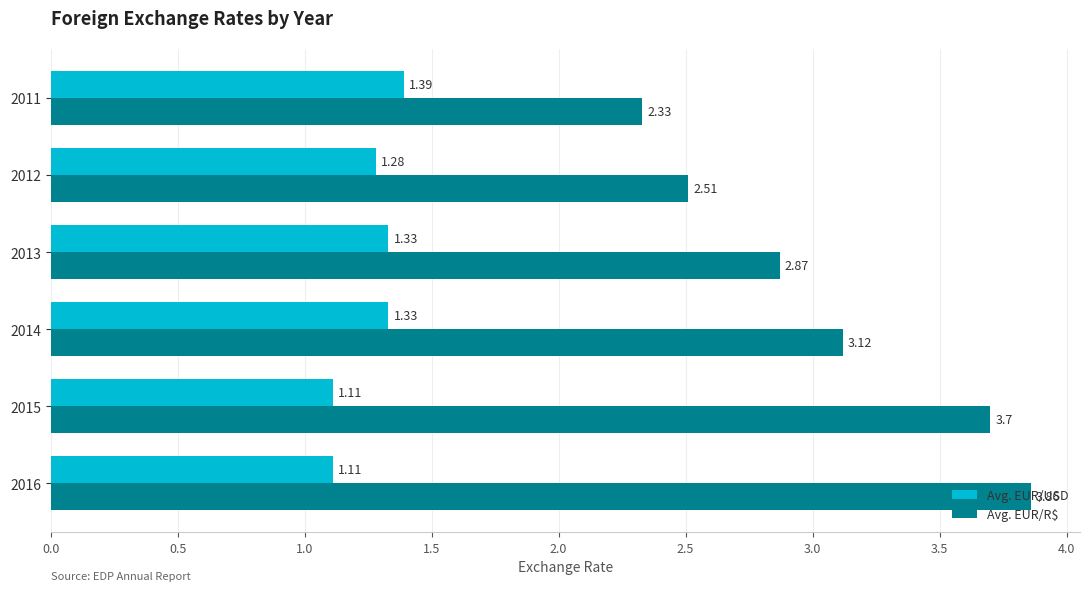

At 2015, list the series in order from smallest to largest.

Avg. EUR/USD, Avg. EUR/R$